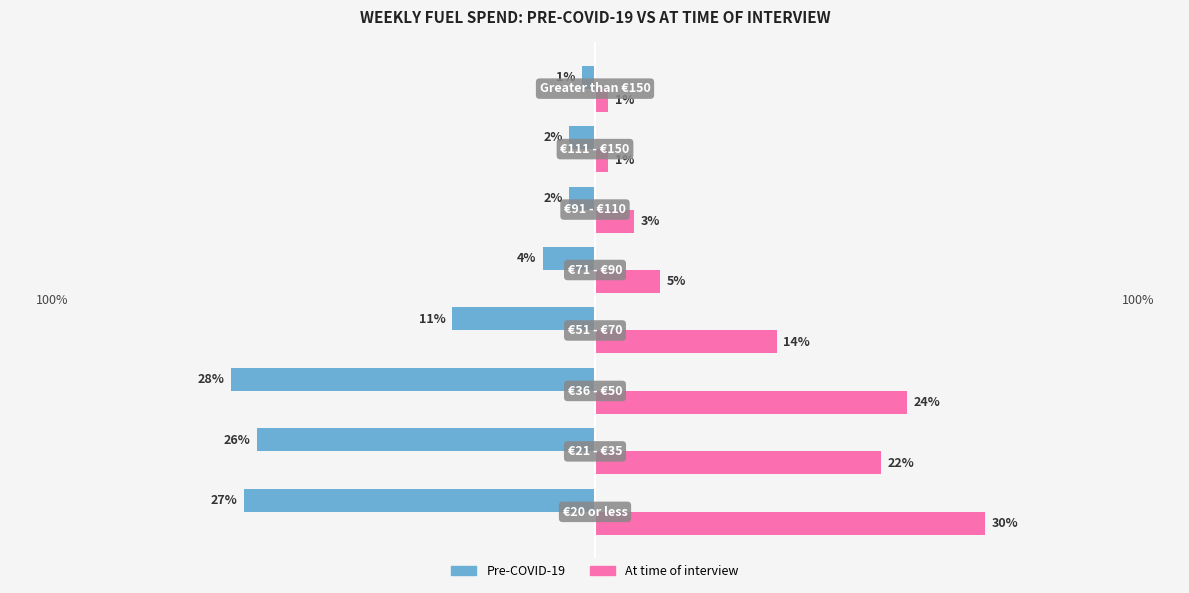

Which series has the widest spread of values?

At time of interview